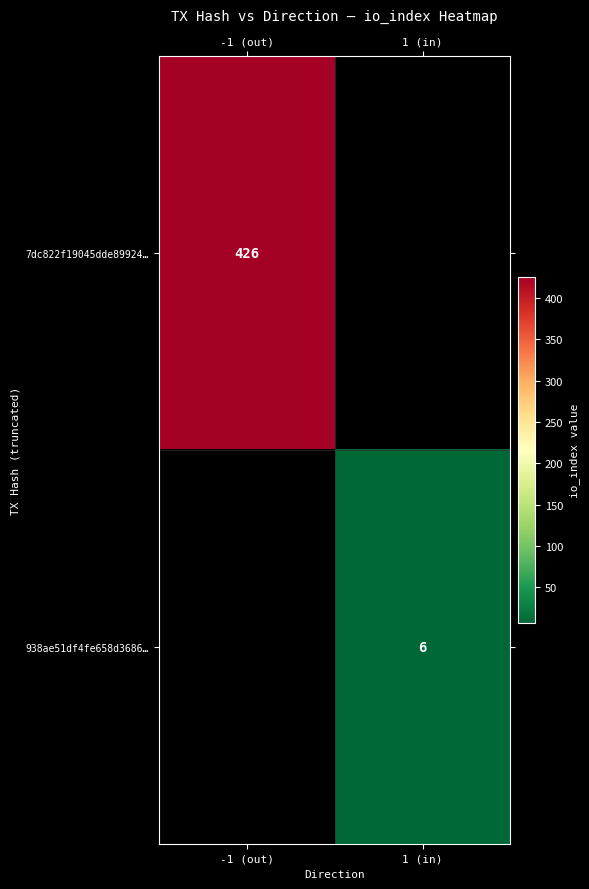

What is the maximum value shown in the chart?

426.0